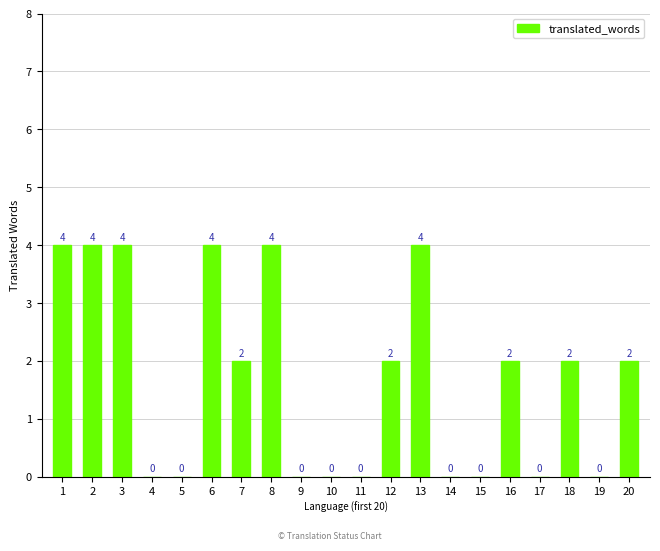

What is the change in value from 4 to 16?

+2